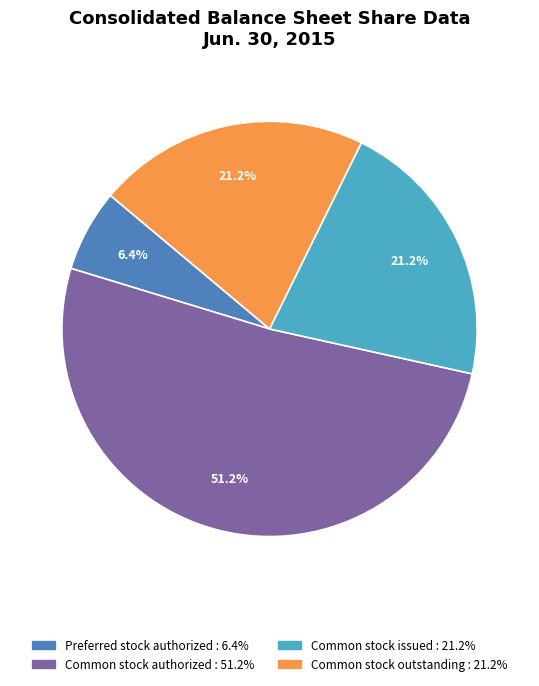

How many segments does this pie chart have?

4